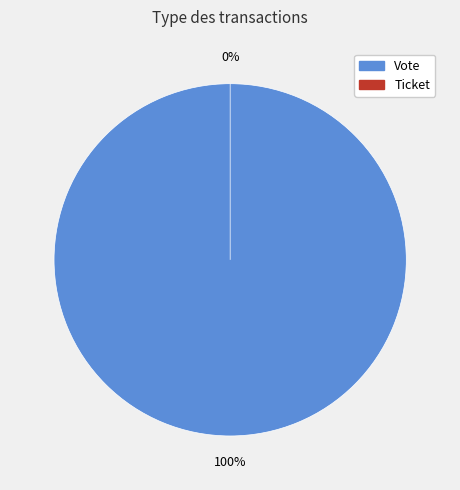

What is the majority slice?

Vote